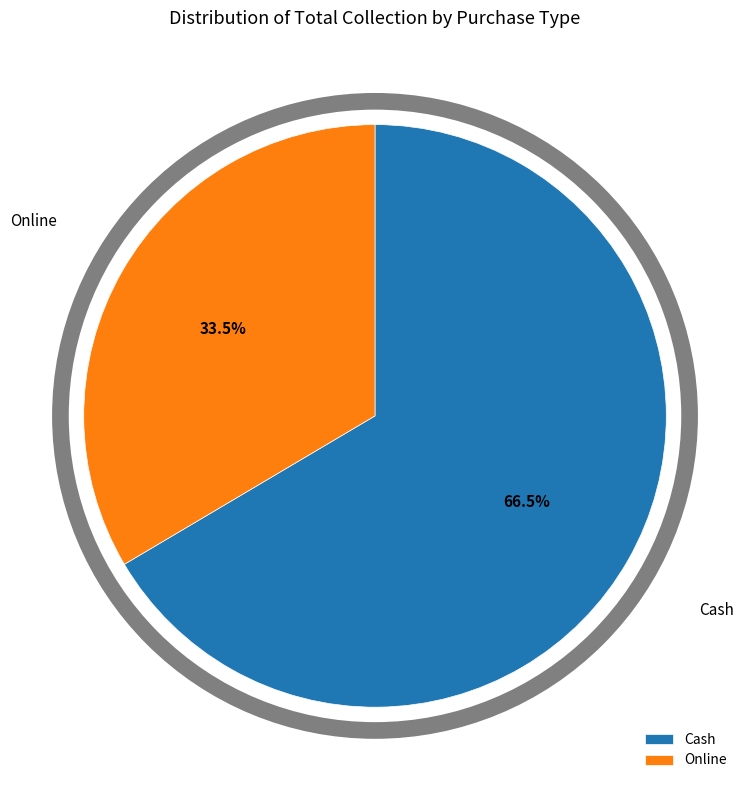

Rank the categories by value from highest to lowest.

Cash, Online